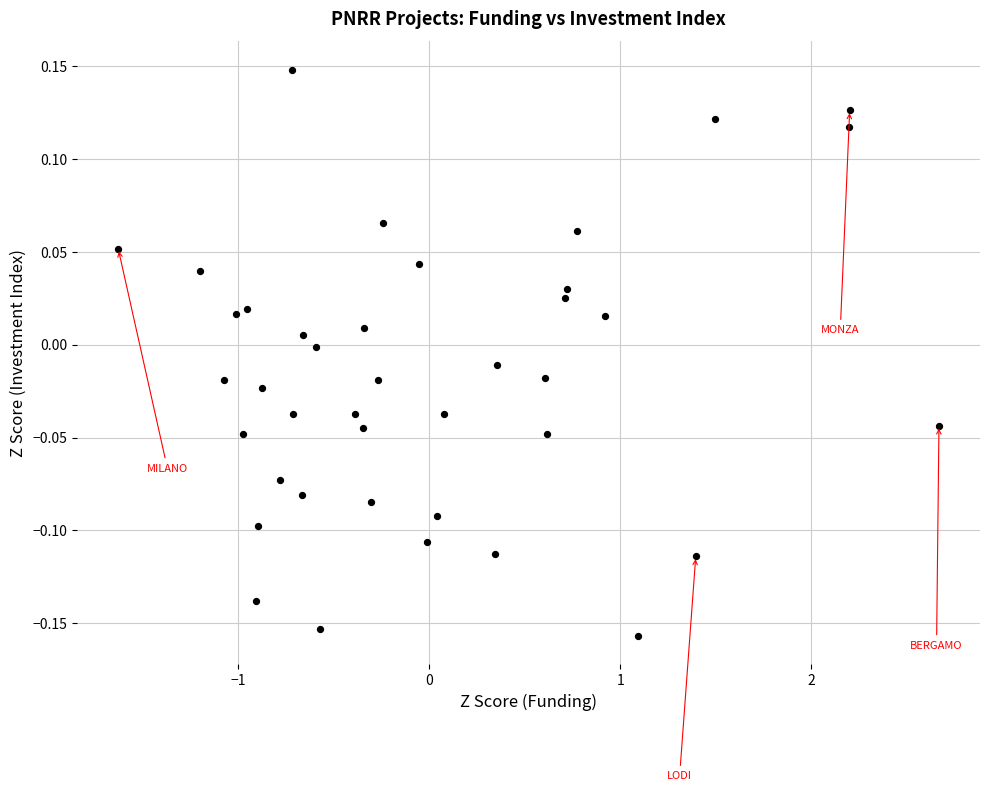

What is the range of Y values (max minus min)?

0.3